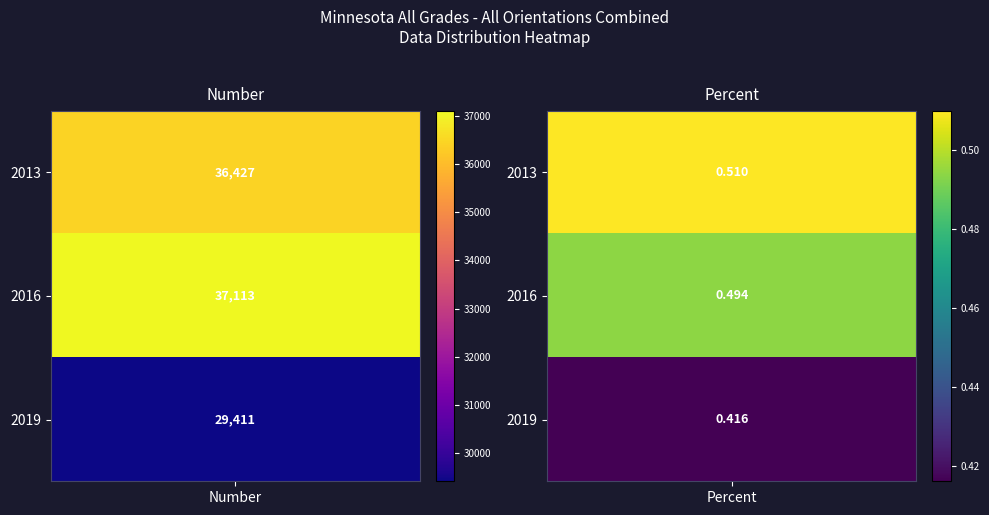

What is the lowest value of the 2016 series?

0.5